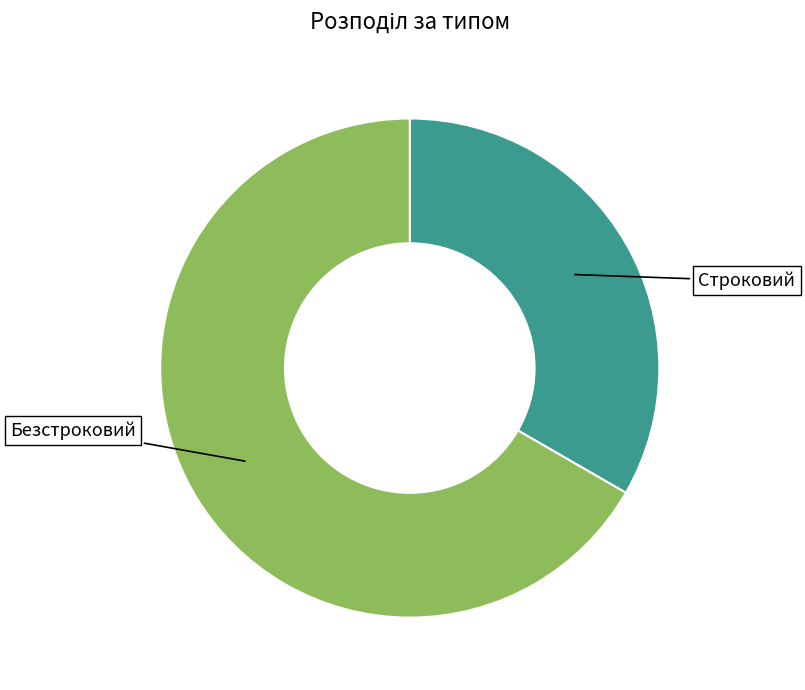

Combined, do Строковий and Безстроковий account for over 50%?

Yes